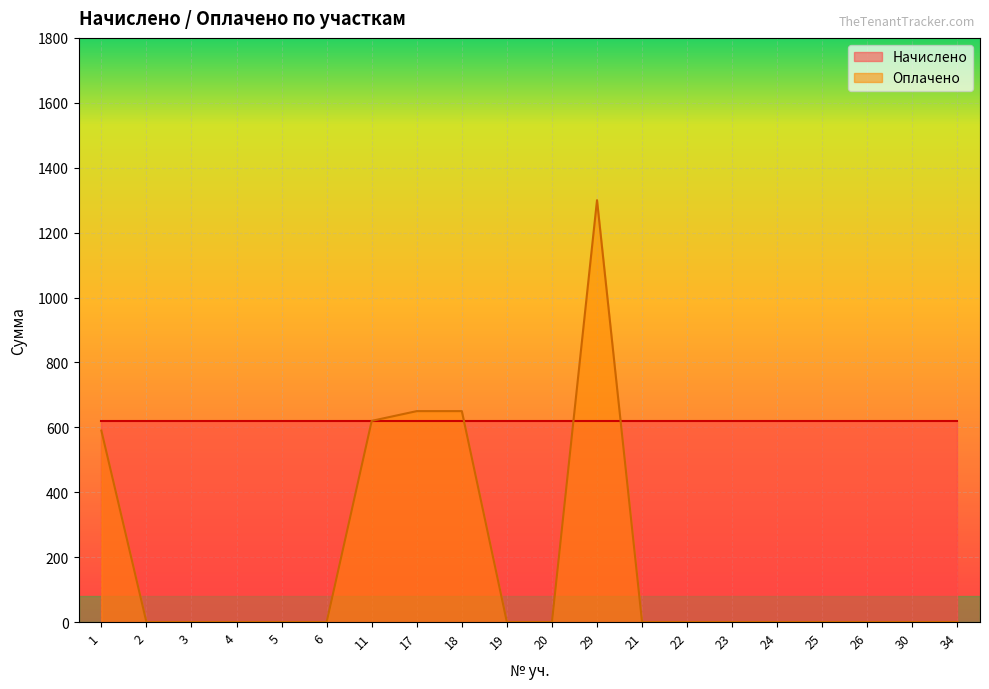

What is the difference between the second highest and minimum values?

650